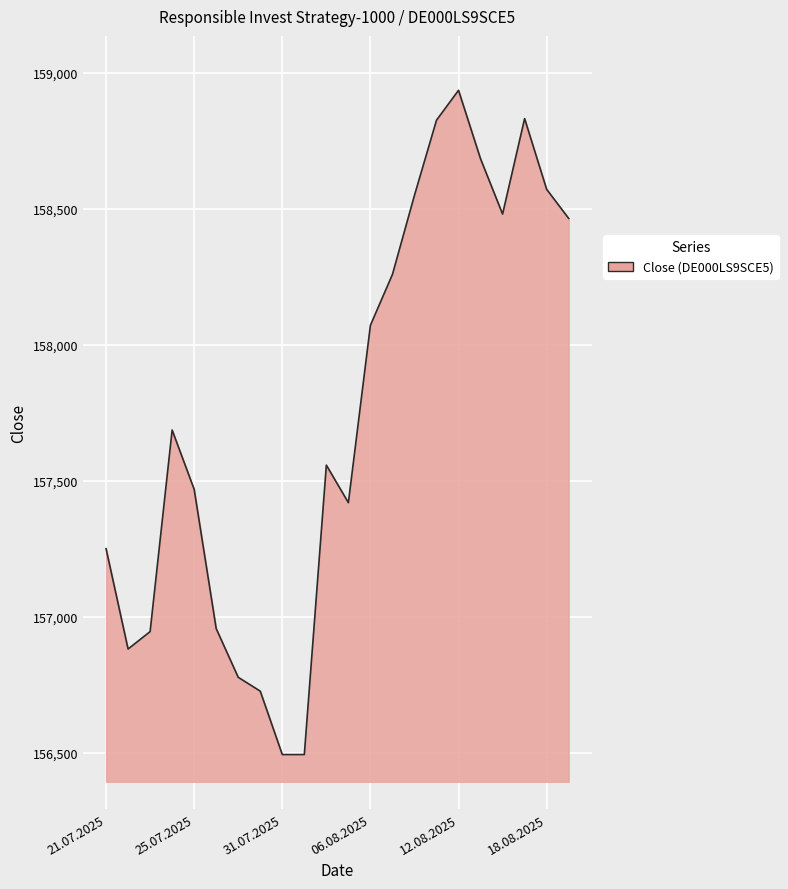

What is the difference between the second highest and minimum values?

2338